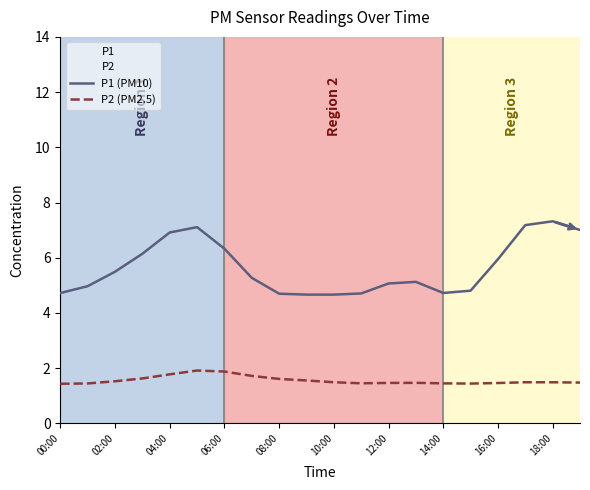

In P2 (PM2.5), how many points are lower than both neighbors (excluding endpoints)?

2